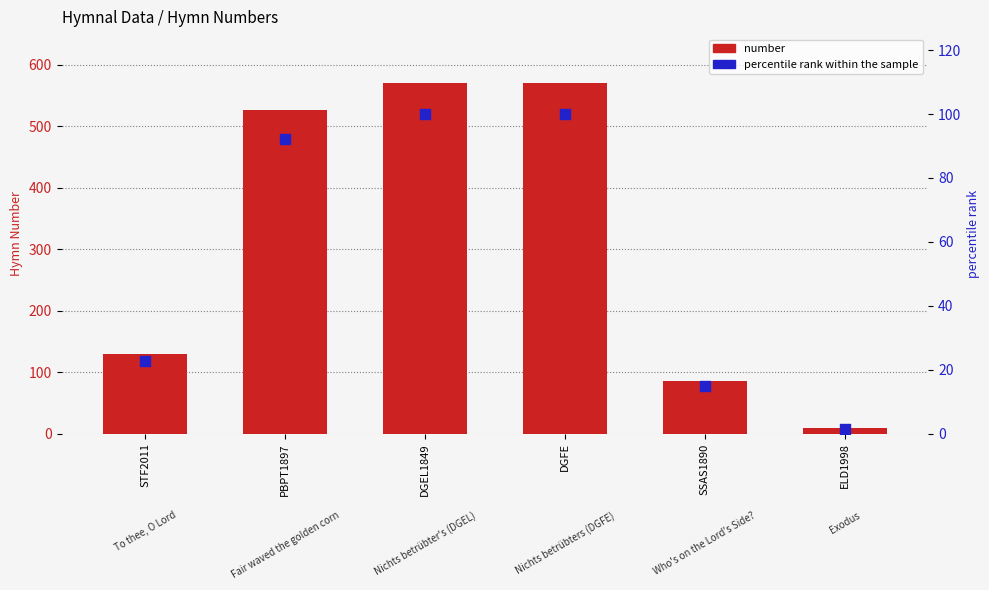

Which series contains the highest Y value?

number